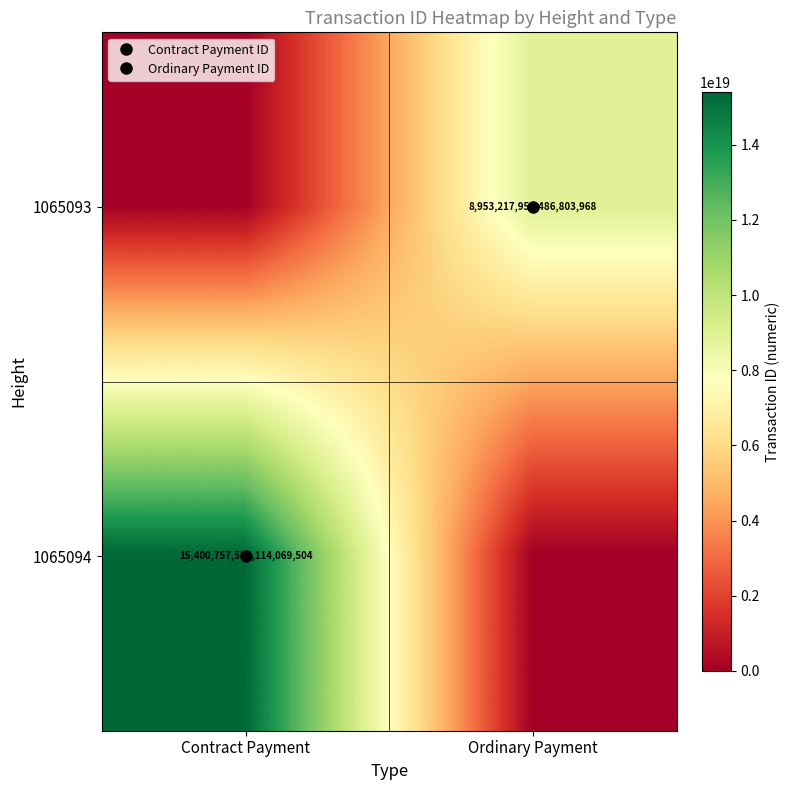

Rank the series by their maximum value, from highest to lowest.

1065094, 1065093